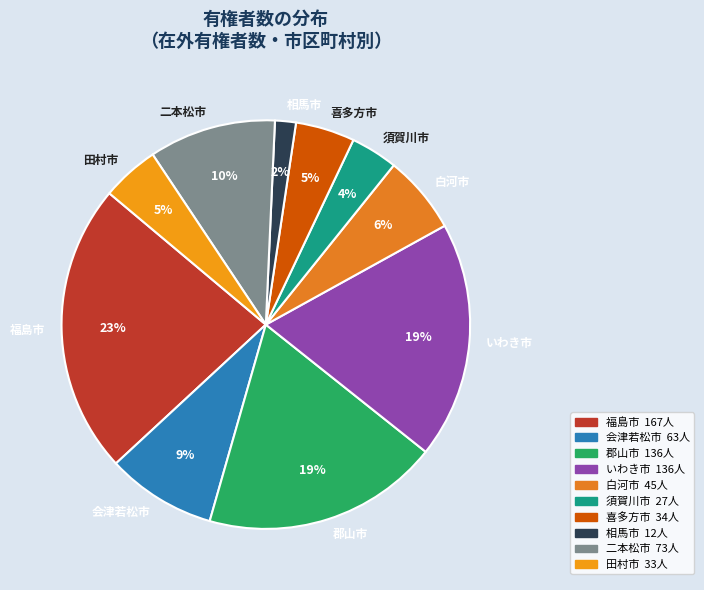

Which has a higher value, いわき市 or 白河市?

いわき市